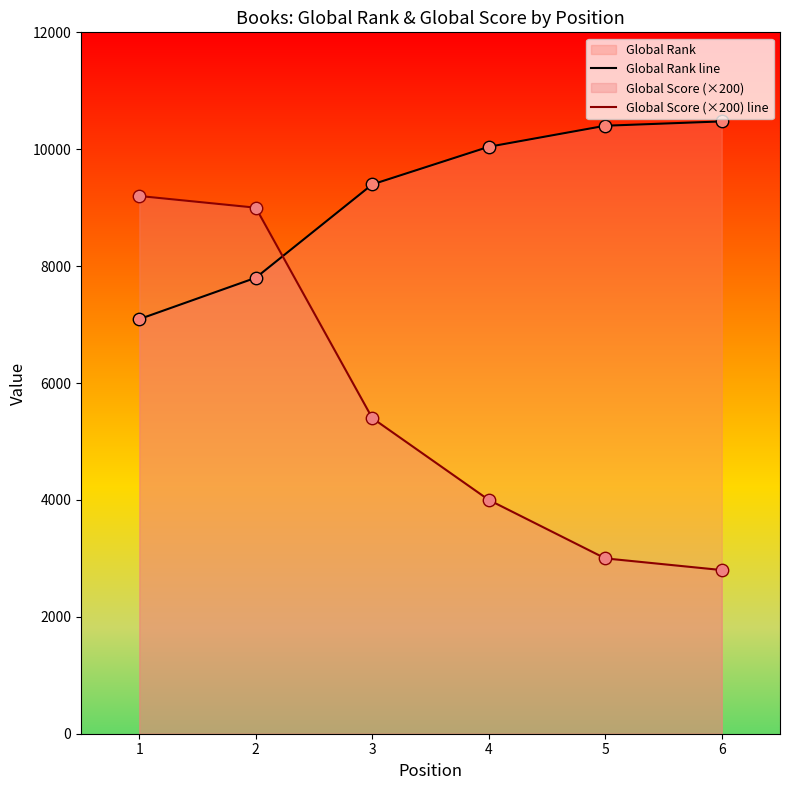

Is the value of Global Rank line at 6 greater than the value of Global Score (×200) line at 4?

Yes